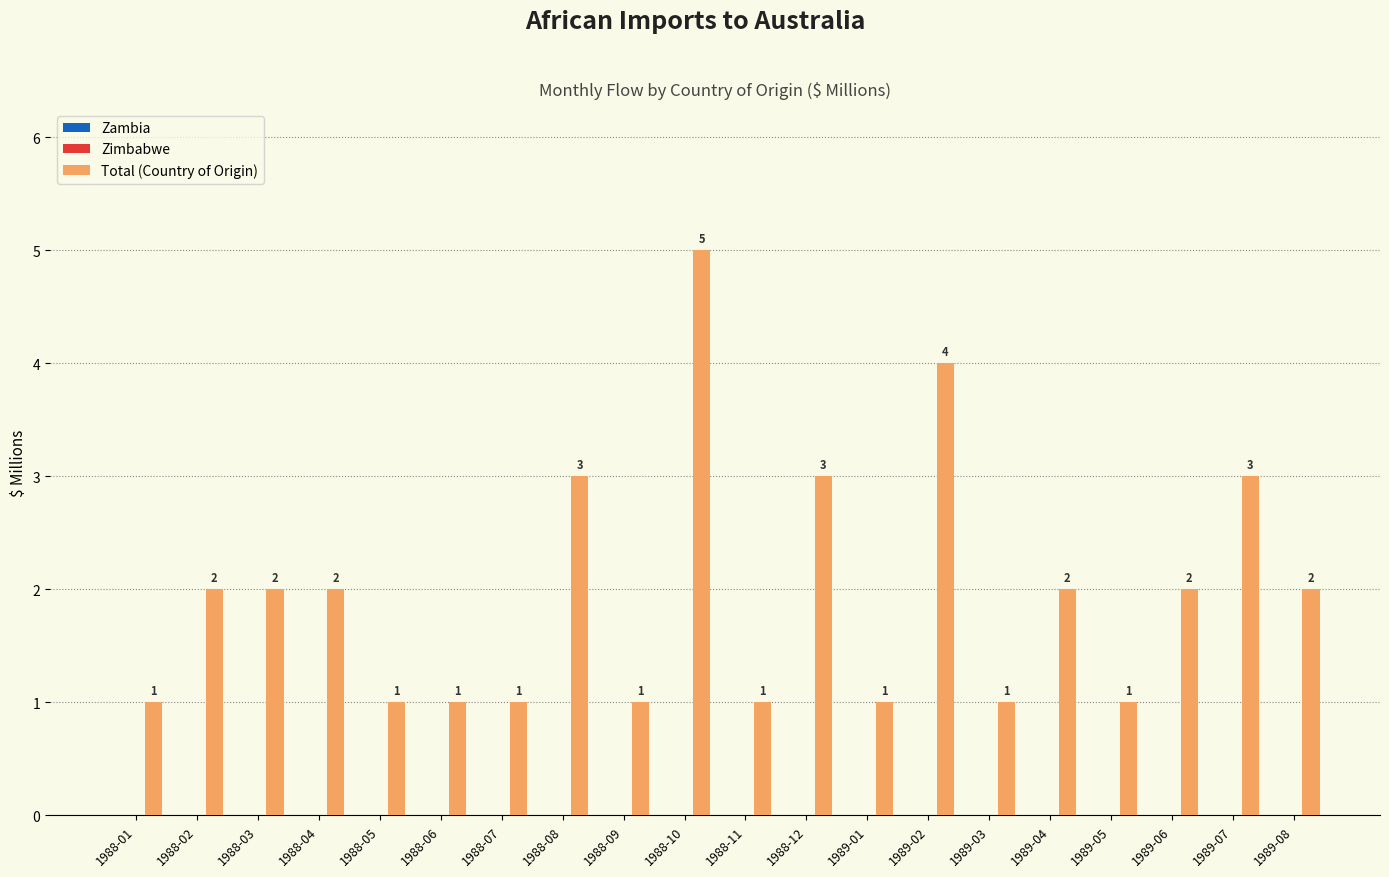

What is the maximum value shown in the chart?

5